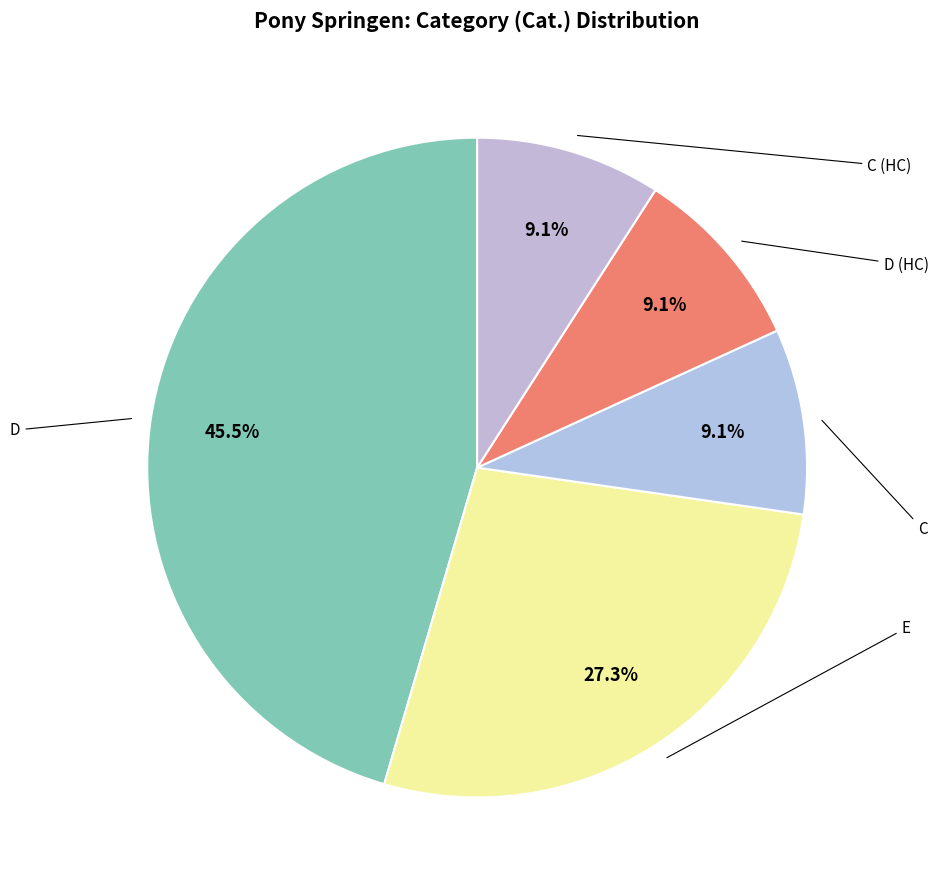

To the nearest percent, what is the difference between the largest and smallest slice percentages?

36%